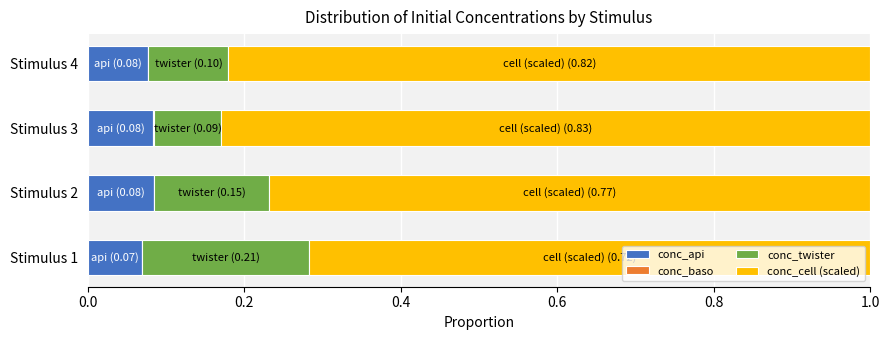

Is it true that conc_api equals 0.1 at Stimulus 4?

True